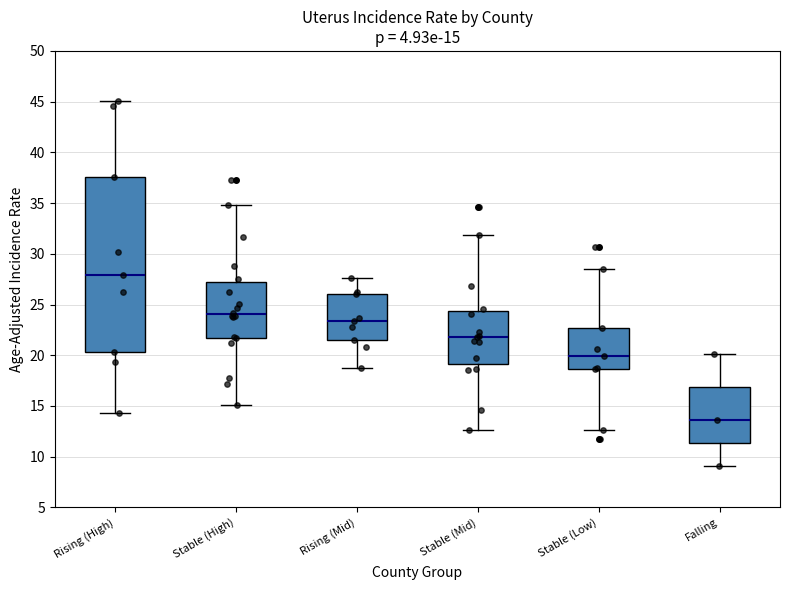

Comparing the boxes themselves (not the whiskers), which one is the tallest?

Rising (High)